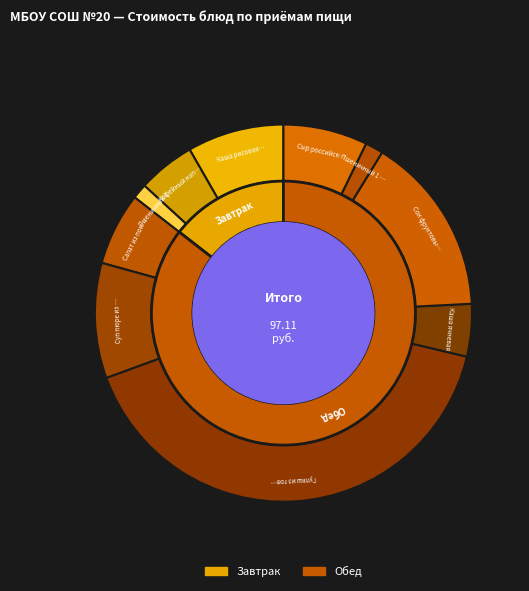

Rank the categories by value from lowest to highest.

Пшеничный 1 сорта (завтрак), Пшеничный 1 сорта (обед), Каша ячневая, Кофейный напиток, Салат из помидоров, Сыр российский, Каша рисовая молочная, Суп пюре из картофеля, Сок фруктовый, Гуляш из говядины